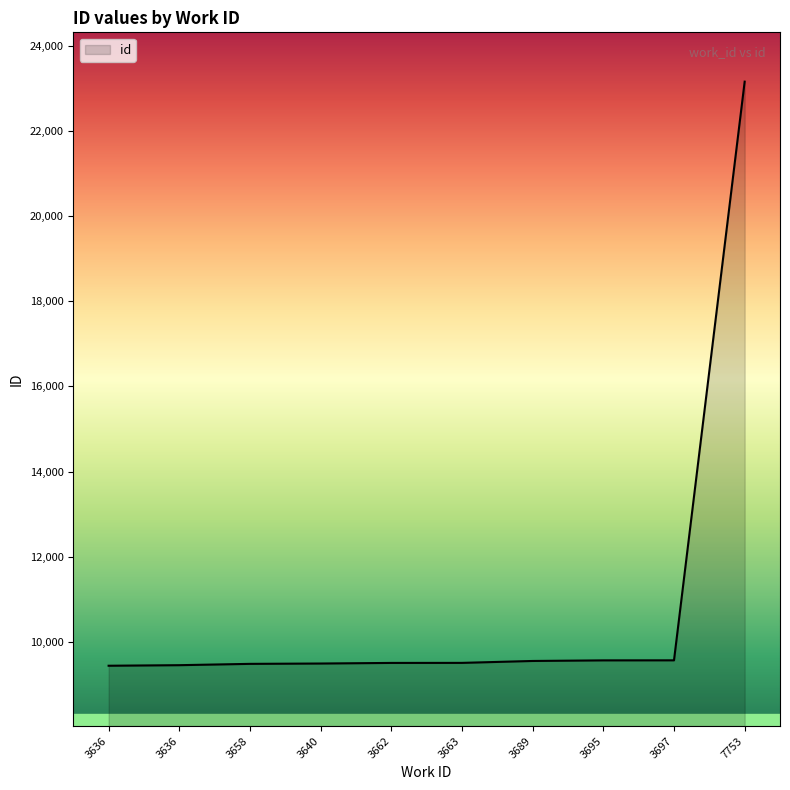

Reading left to right, extract all data points from this chart.

3636=9442	3636=9455	3658=9486	3640=9494	3662=9508	3663=9509	3689=9554	3695=9568	3697=9569	7753=23155